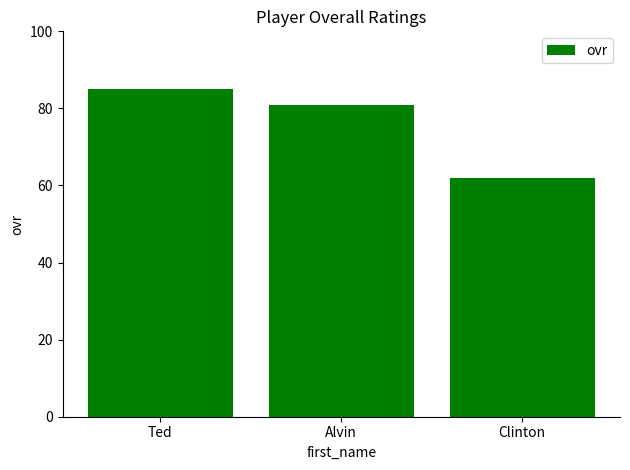

What is the label of the 2nd bar from the right?

Alvin